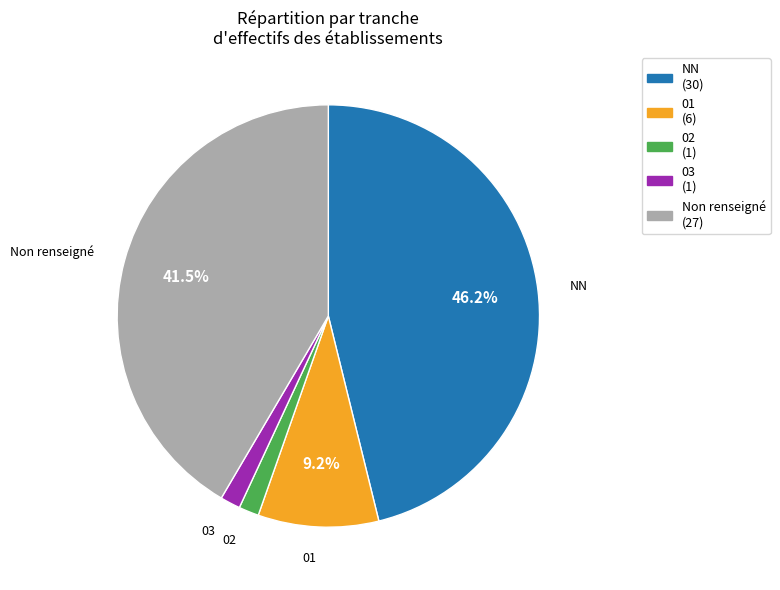

Does any single category account for the majority?

No